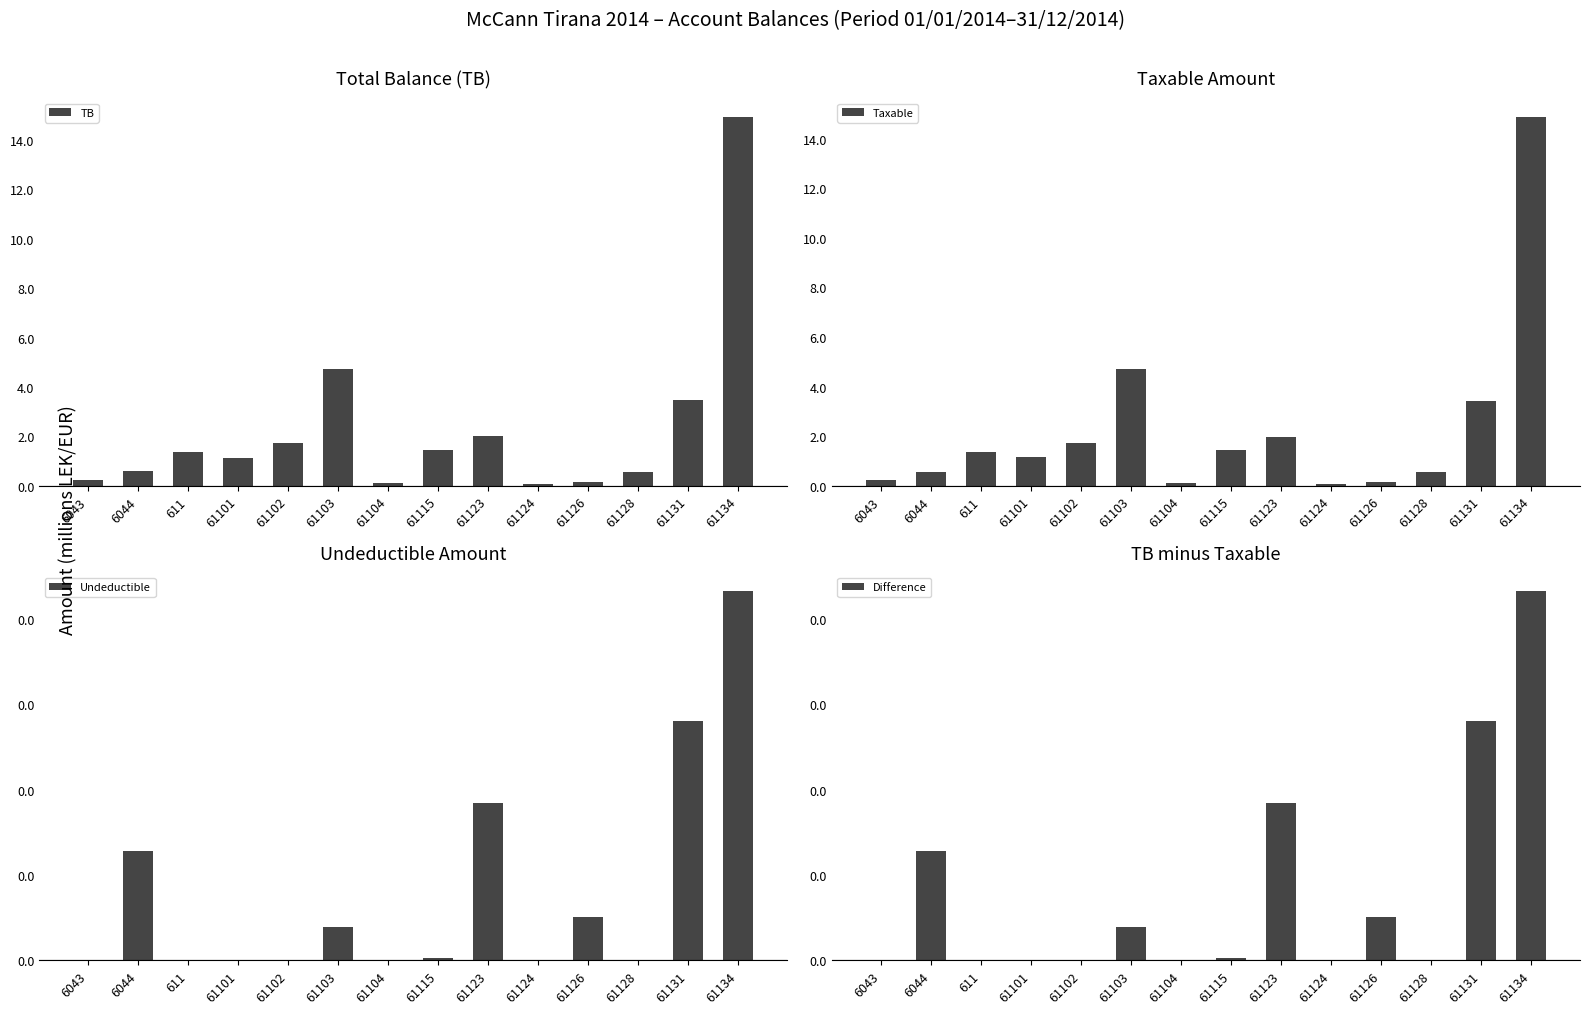

What is the sum of the TB values at 611 and 6043?

1.6